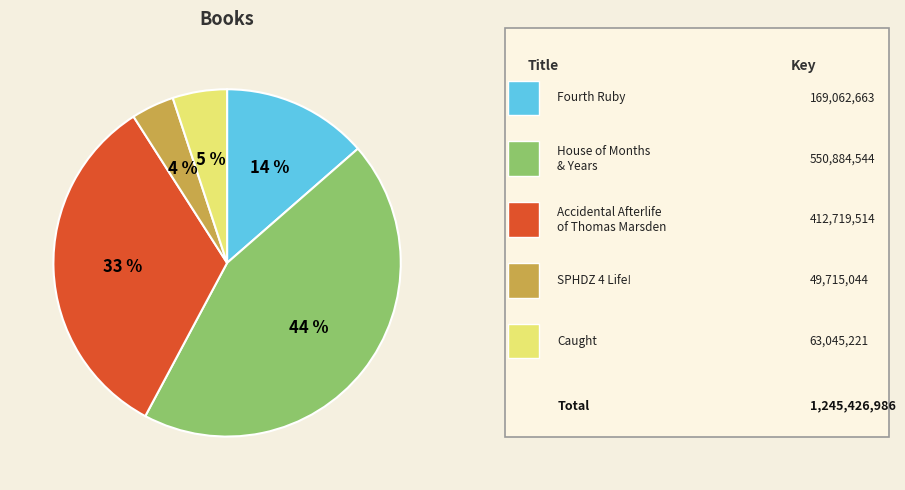

To the nearest percent, what is the average slice percentage?

20%